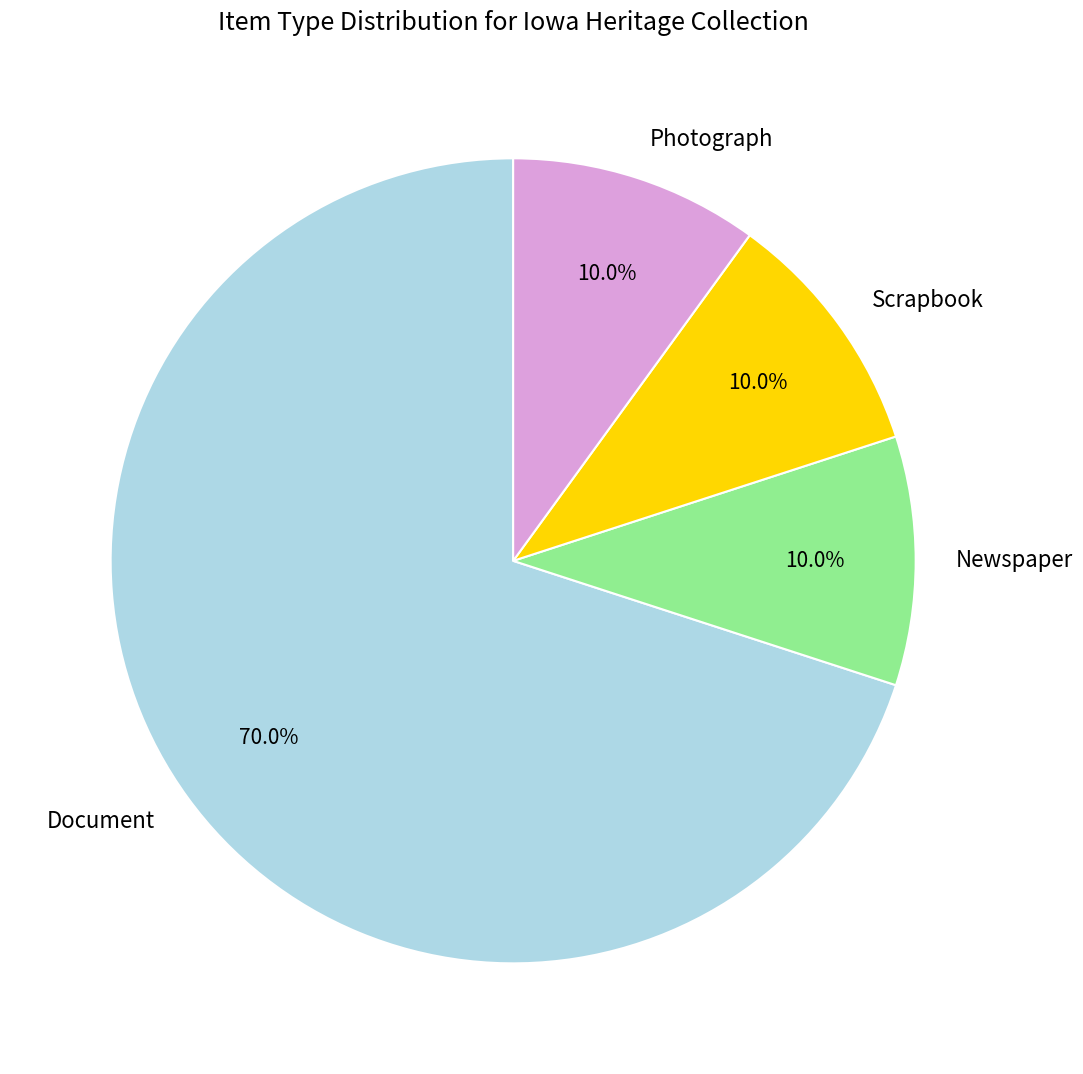

Which category accounts for the majority?

Document